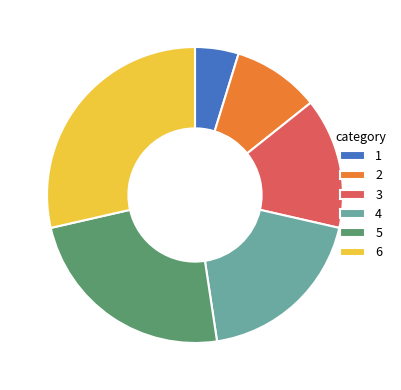

Combined, do 4 and 1 account for over 50%?

No